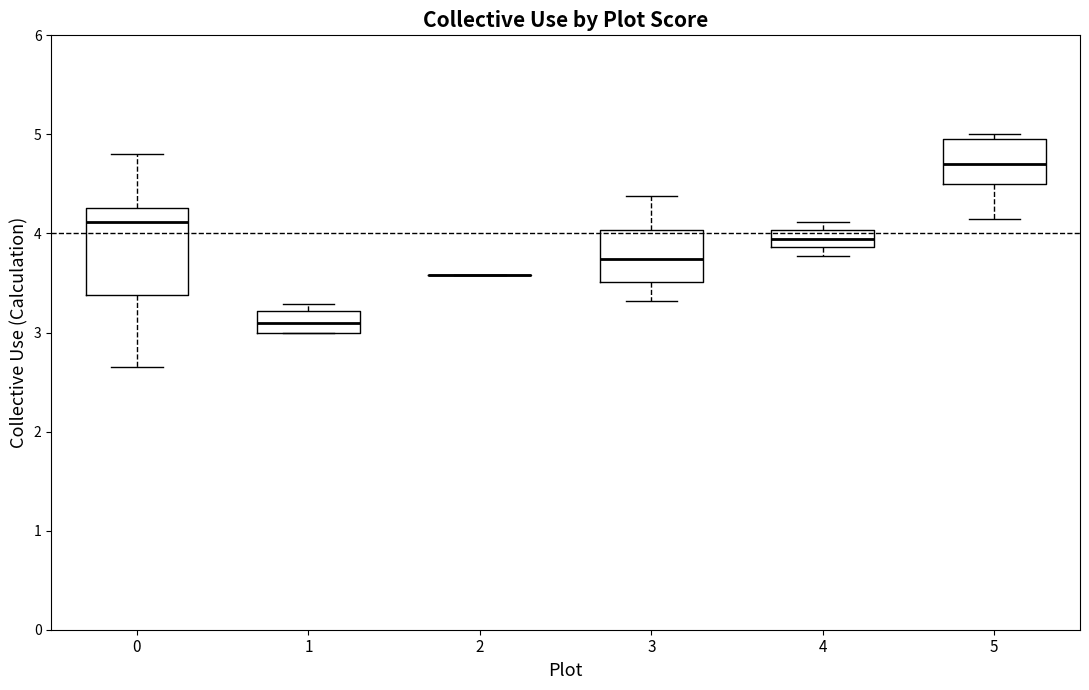

Where is the upper edge of the box at x = 4 on the y-axis? The values are not printed on the chart, so give them approximately, as read against the axis.

4.0